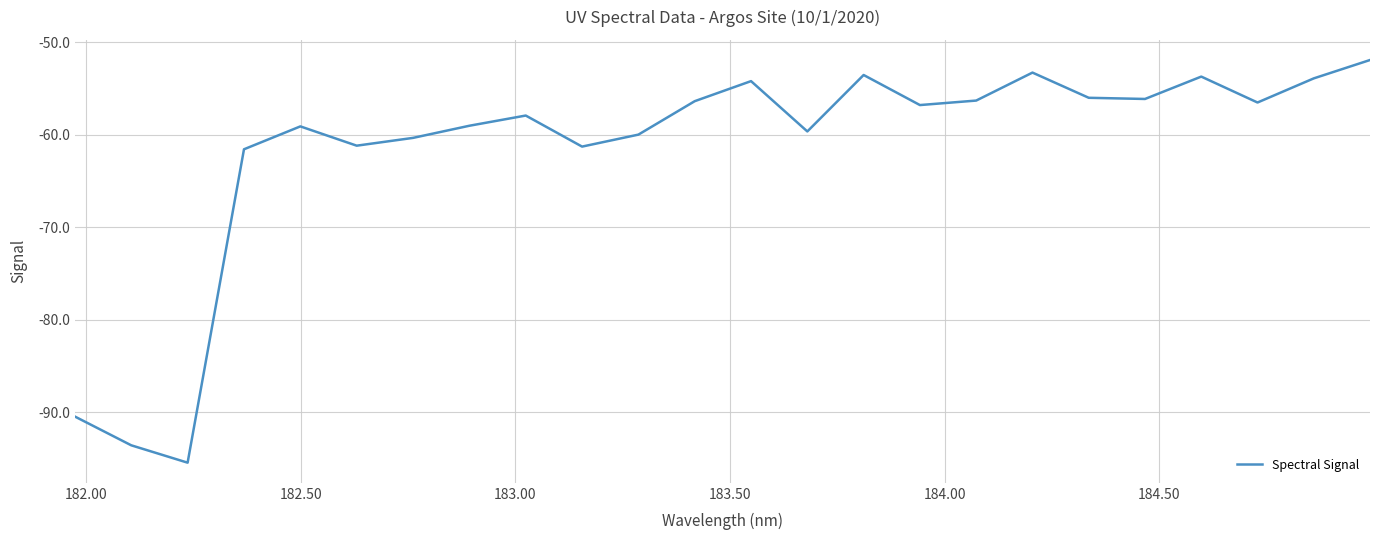

What is the difference between the maximum and minimum values?

43.6